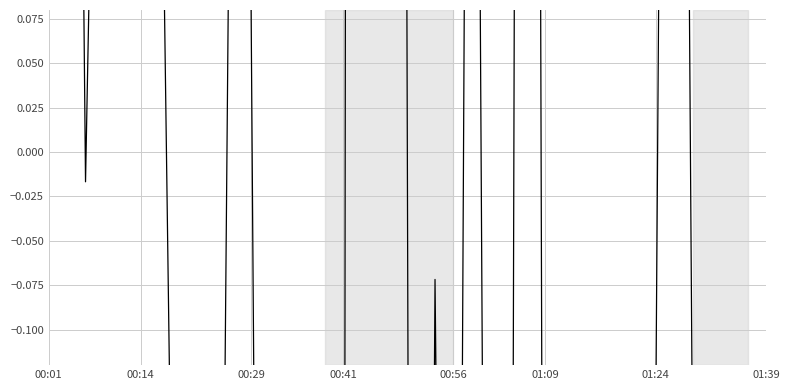

What is the label of the 7th point from the right?

01:24